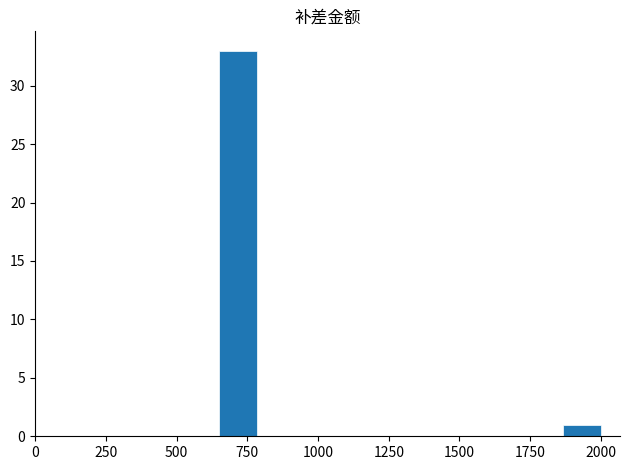

Read against the x-axis, roughly where is the centre of the tallest bar?

700